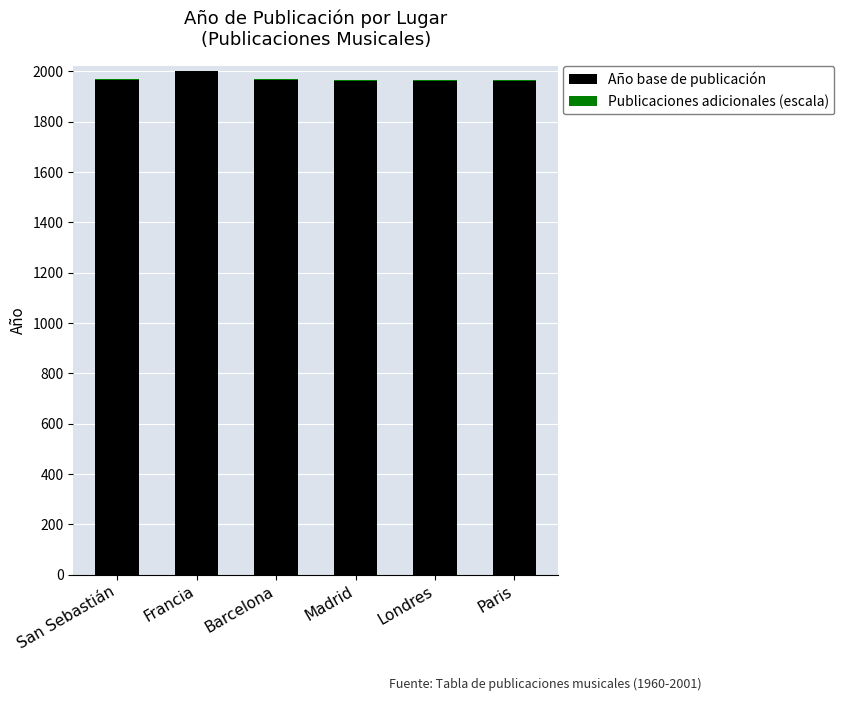

How many data points does each series have?

6